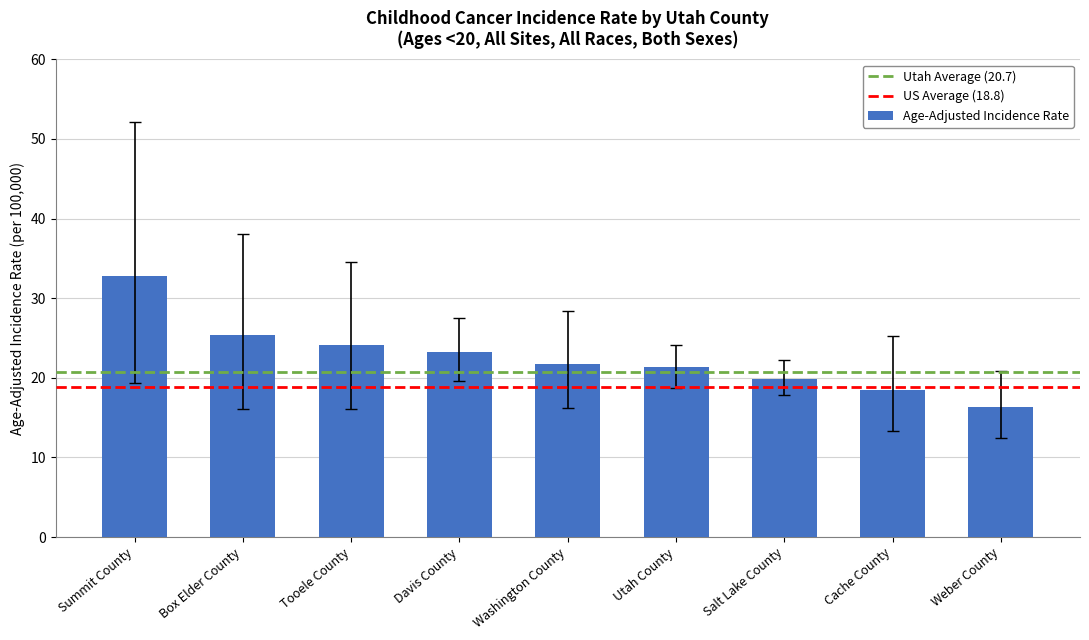

How many bars are there in total?

9